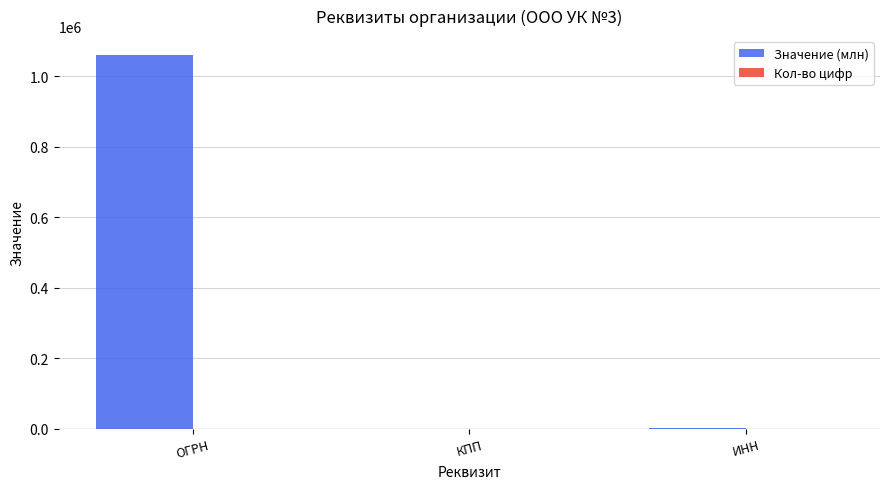

Which series has the largest range (max minus min)?

Значение (млн)